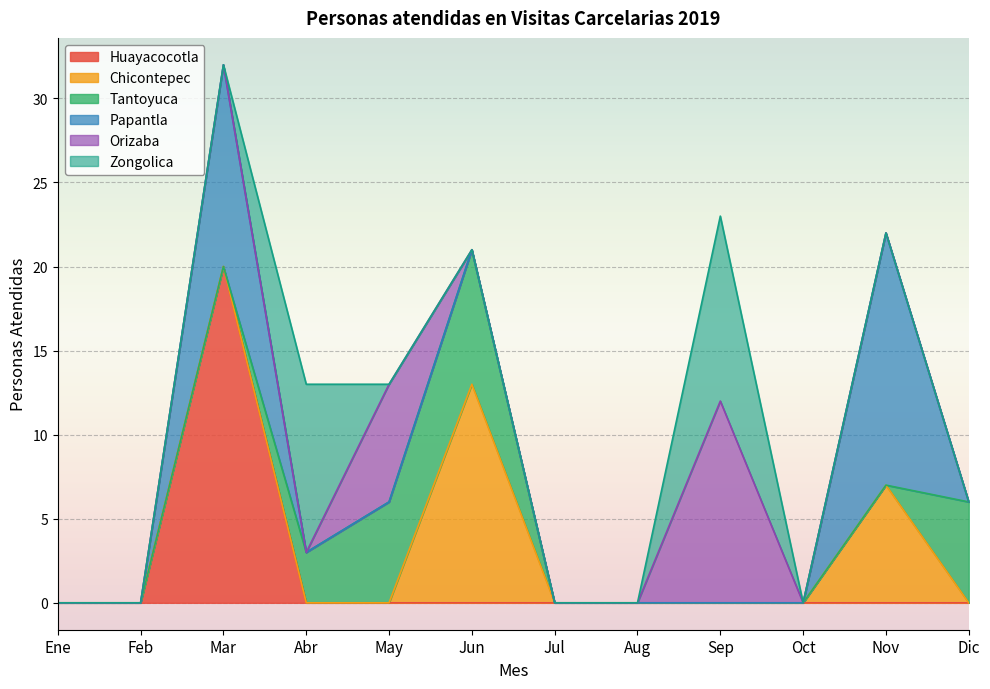

What is the label of the 9th point from the left?

Sep